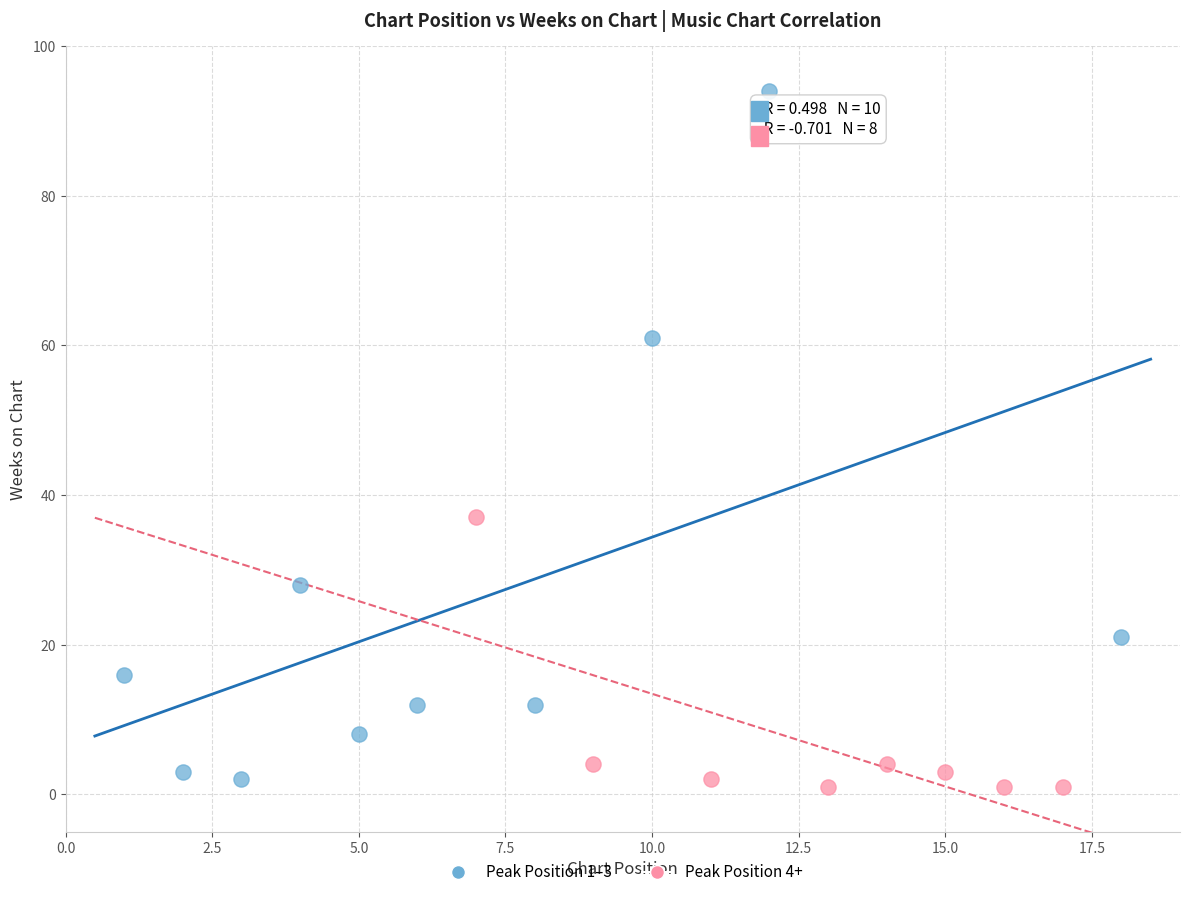

Which series reaches the maximum Y coordinate?

Peak Position 1–3